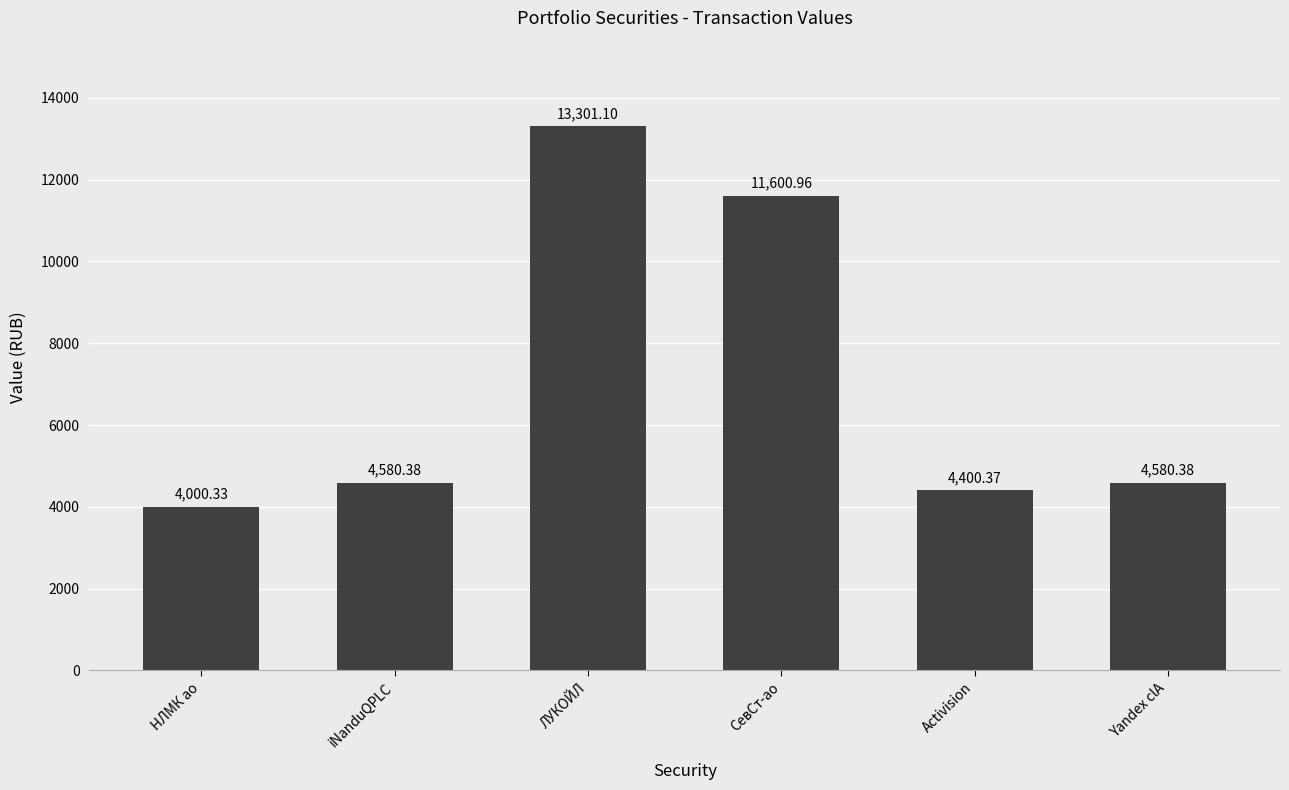

What is the change in value from СевСт-ао to Yandex clA?

-7020.6